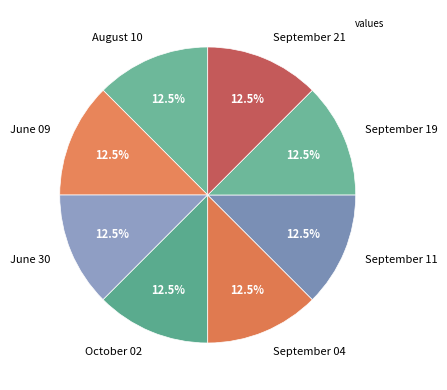

What percentage do June 09 and September 11 together represent?

25.0%